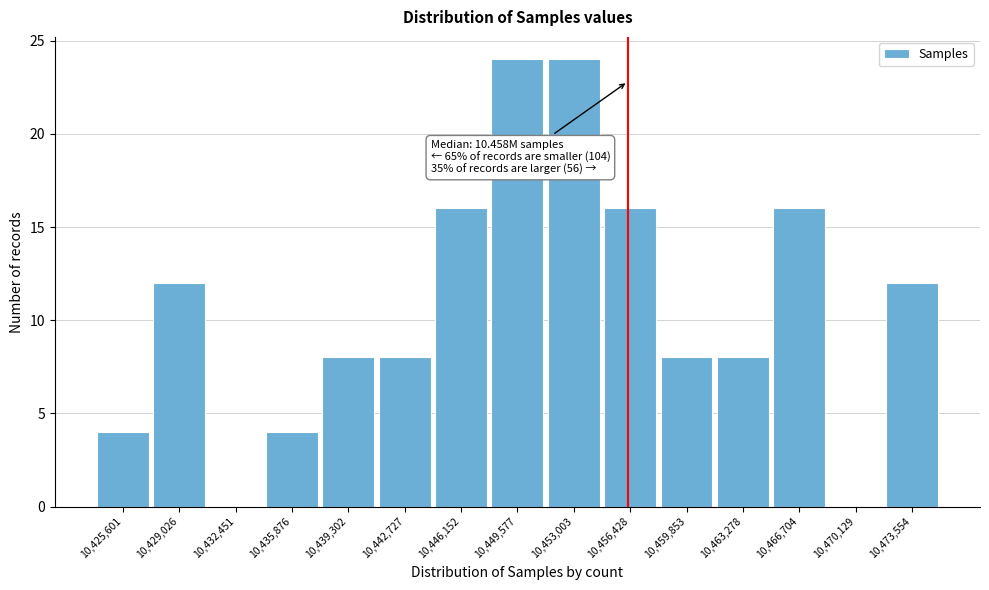

Reading right to left, list all the values displayed in this chart.

10,473,554=12	10,470,129=0	10,466,704=16	10,463,278=8	10,459,853=8	10,456,428=16	10,453,003=24	10,449,577=24	10,446,152=16	10,442,727=8	10,439,302=8	10,435,876=4	10,432,451=0	10,429,026=12	10,425,601=4